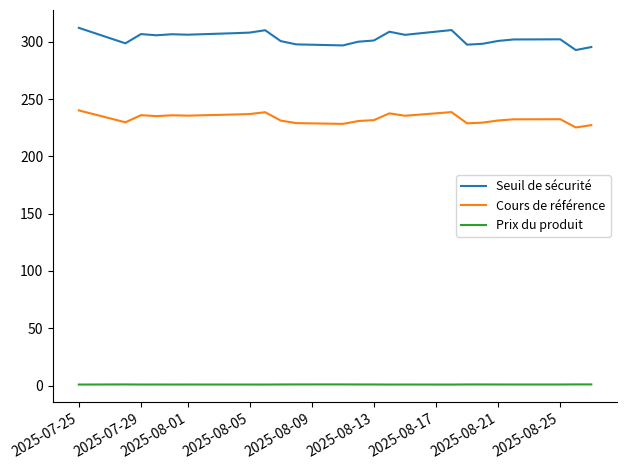

Which series has the largest range (max minus min)?

Seuil de sécurité